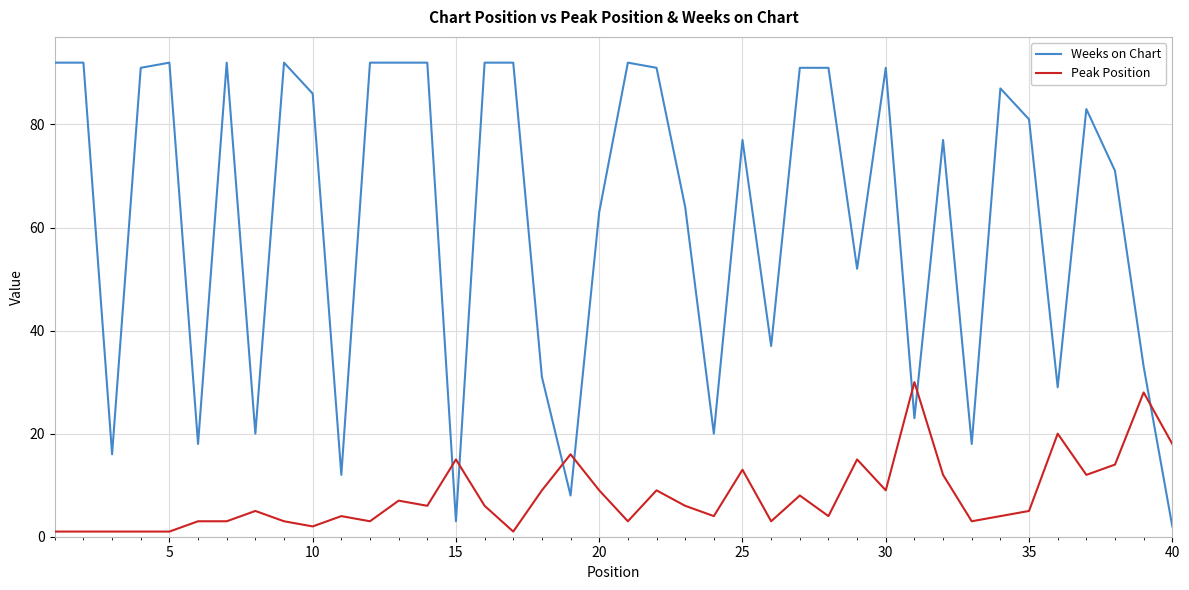

Reading left to right, transcribe all the data shown in this chart.

Weeks on Chart: 92	92	16	91	92	18	92	20	92	86	12	92	92	92	3	92	92	31	8	63	92	91	64	20	77	37	91	91	52	91	23	77	18	87	81	29	83	71	33	2
Peak Position: 1	1	1	1	1	3	3	5	3	2	4	3	7	6	15	6	1	9	16	9	3	9	6	4	13	3	8	4	15	9	30	12	3	4	5	20	12	14	28	18